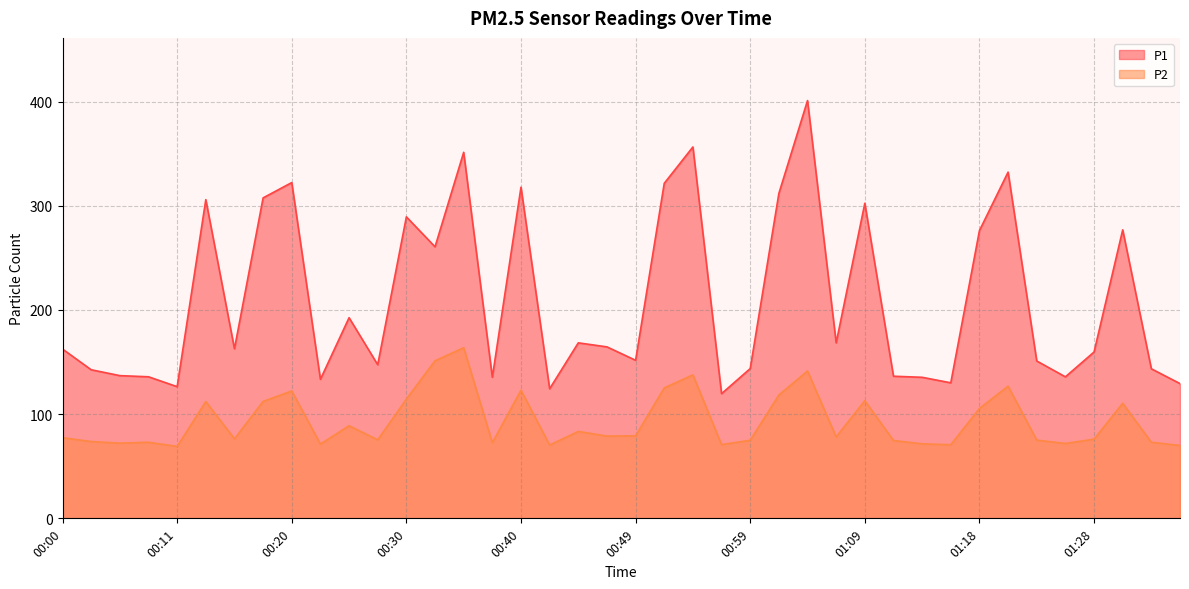

Where is the first local maximum for P2?

00:08